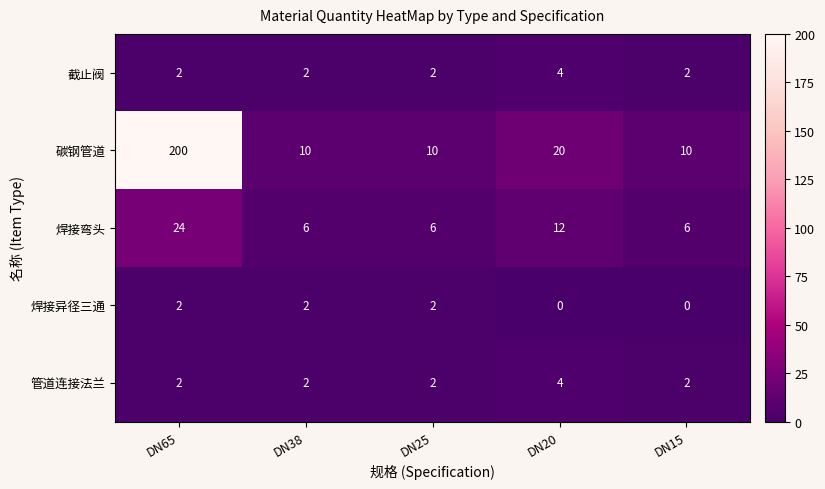

Which series has the largest total across all categories?

碳钢管道